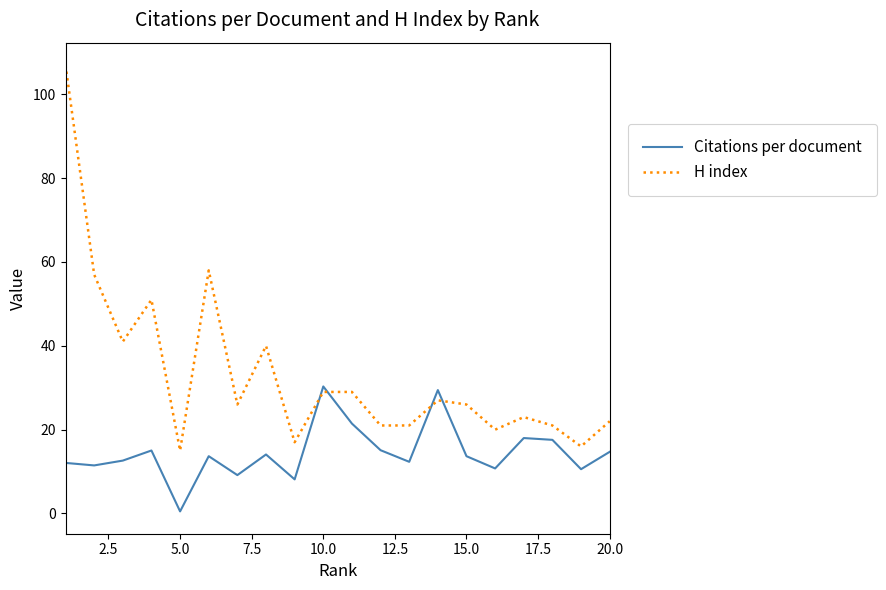

Which series ends up on top after the final intersection of Citations per document and H index?

H index